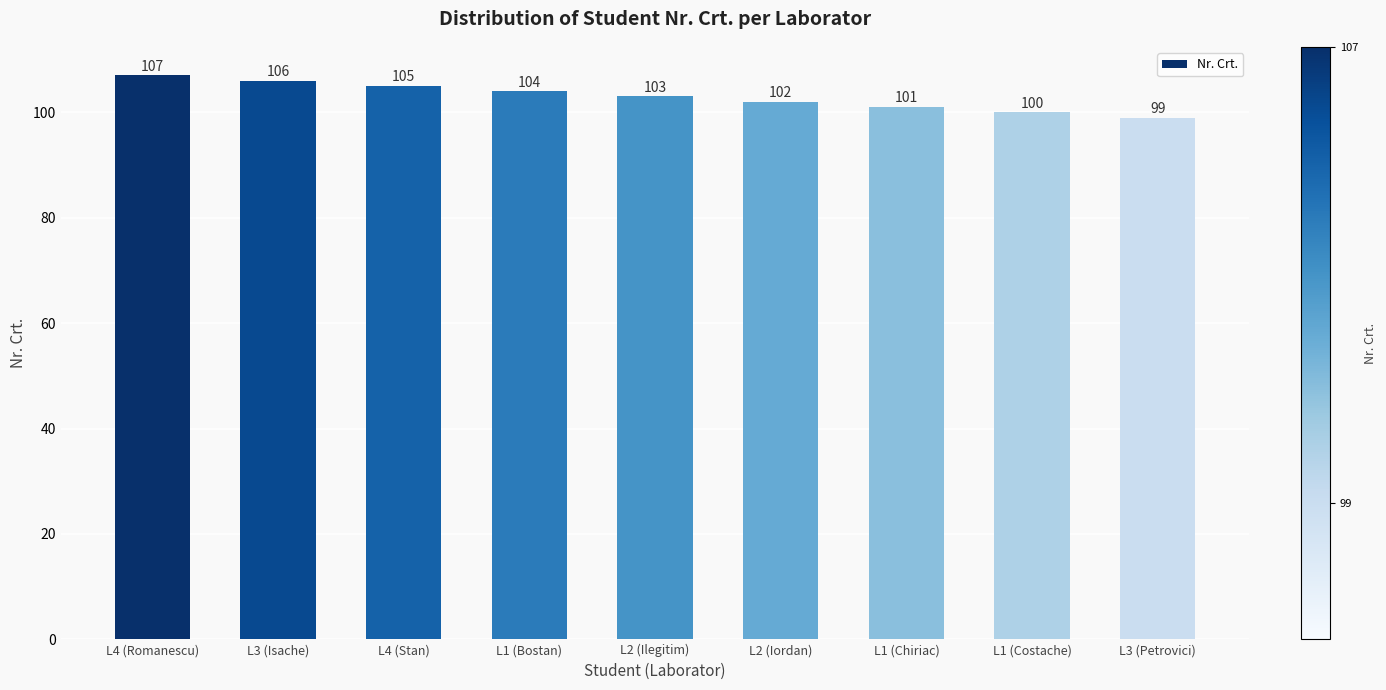

True or false: the data shows 106 at L3 (Isache).

True